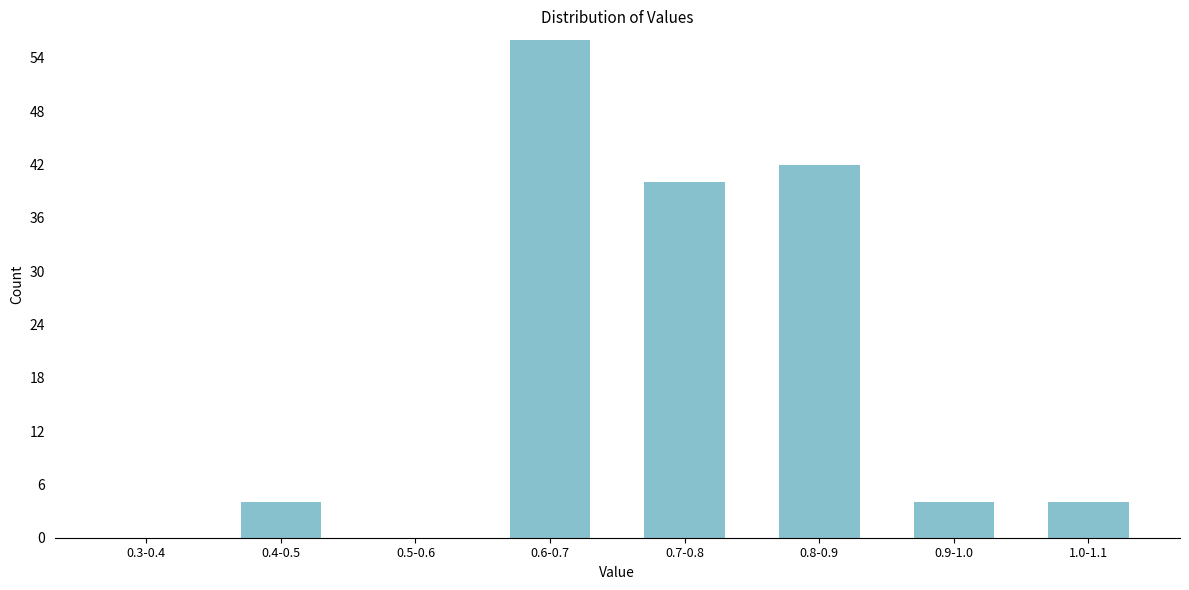

Reading left to right, extract all data points from this chart.

0.3-0.4=0	0.4-0.5=4	0.5-0.6=0	0.6-0.7=56	0.7-0.8=40	0.8-0.9=42	0.9-1.0=4	1.0-1.1=4